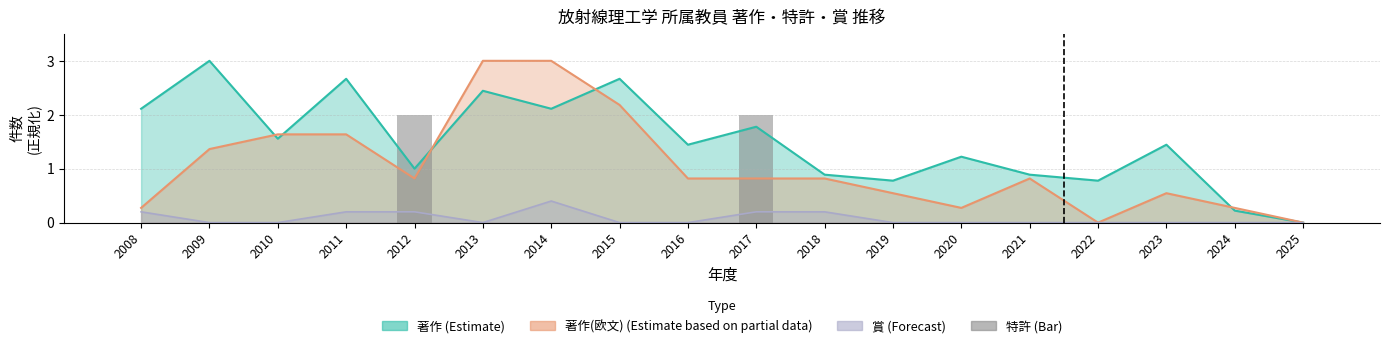

Reading right to left, extract all data points from this chart.

0	0	0	0	0	0	0	0	2	0	0	0	0	2	0	0	0	0